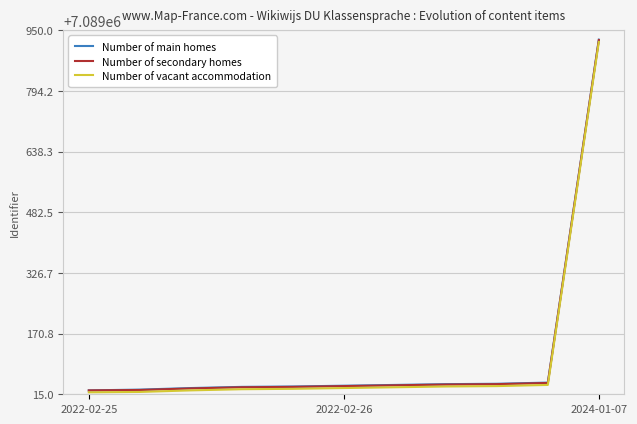

Which series has the widest spread of values?

Number of main homes